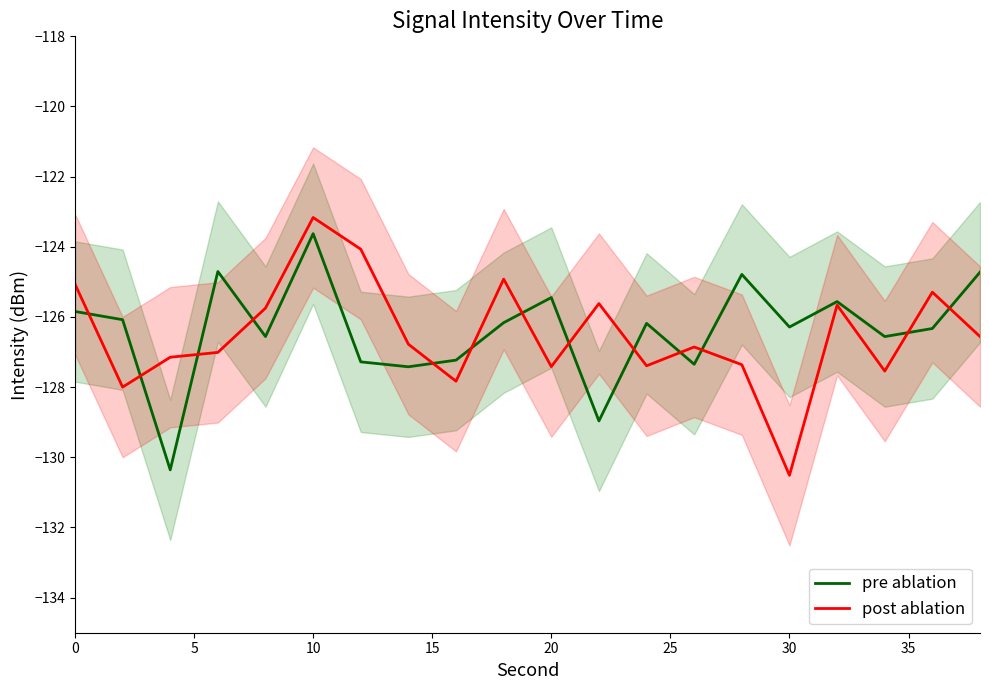

How many interior local valleys does the post ablation series have?

6